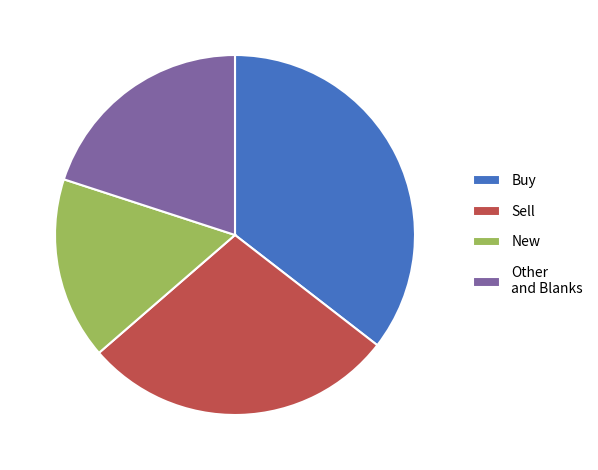

How many segments does this pie chart have?

4